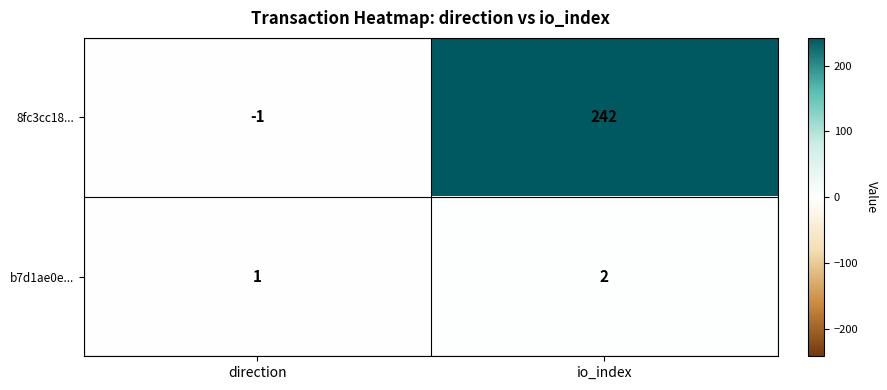

Reading left to right, list all the values displayed in this chart.

8fc3cc18...: -1	242
b7d1ae0e...: 1	2